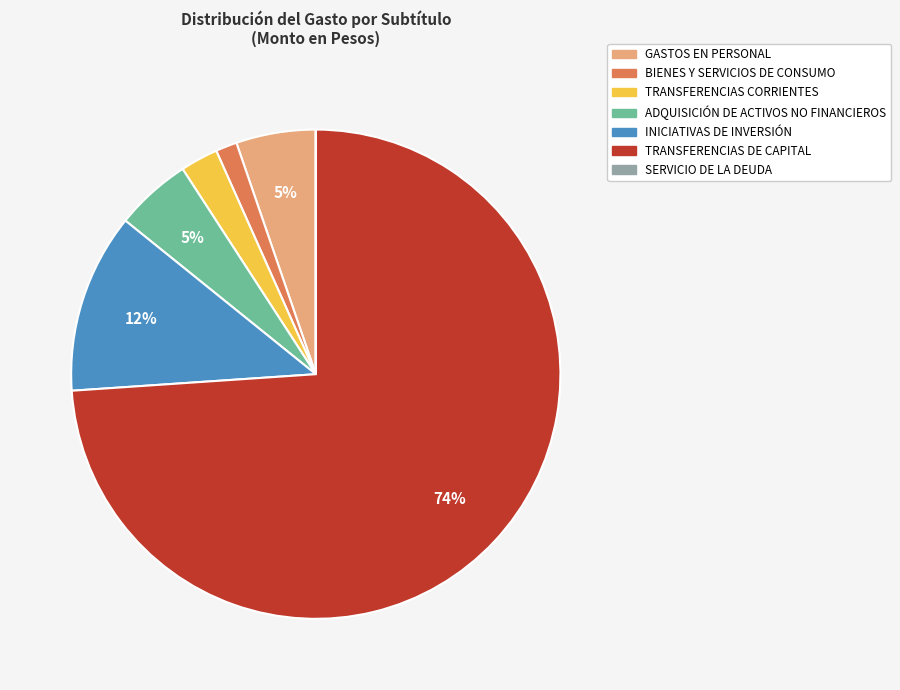

Between INICIATIVAS DE INVERSIÓN and TRANSFERENCIAS CORRIENTES, which is larger?

INICIATIVAS DE INVERSIÓN